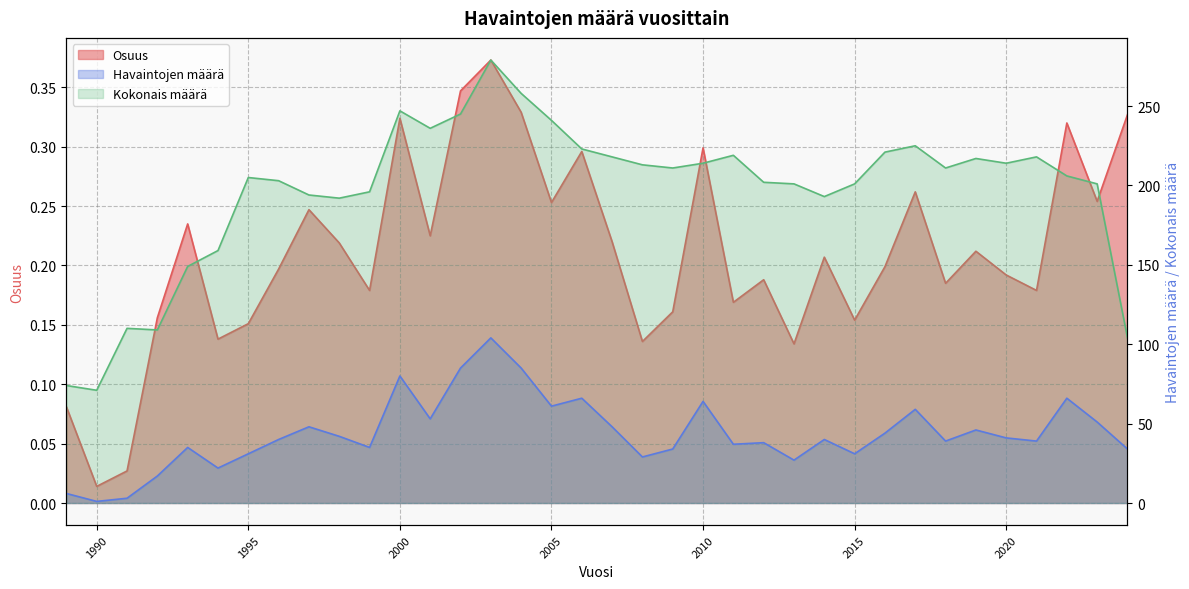

True or false: Havaintojen määrä has a value of 37.0 at 2011.

True